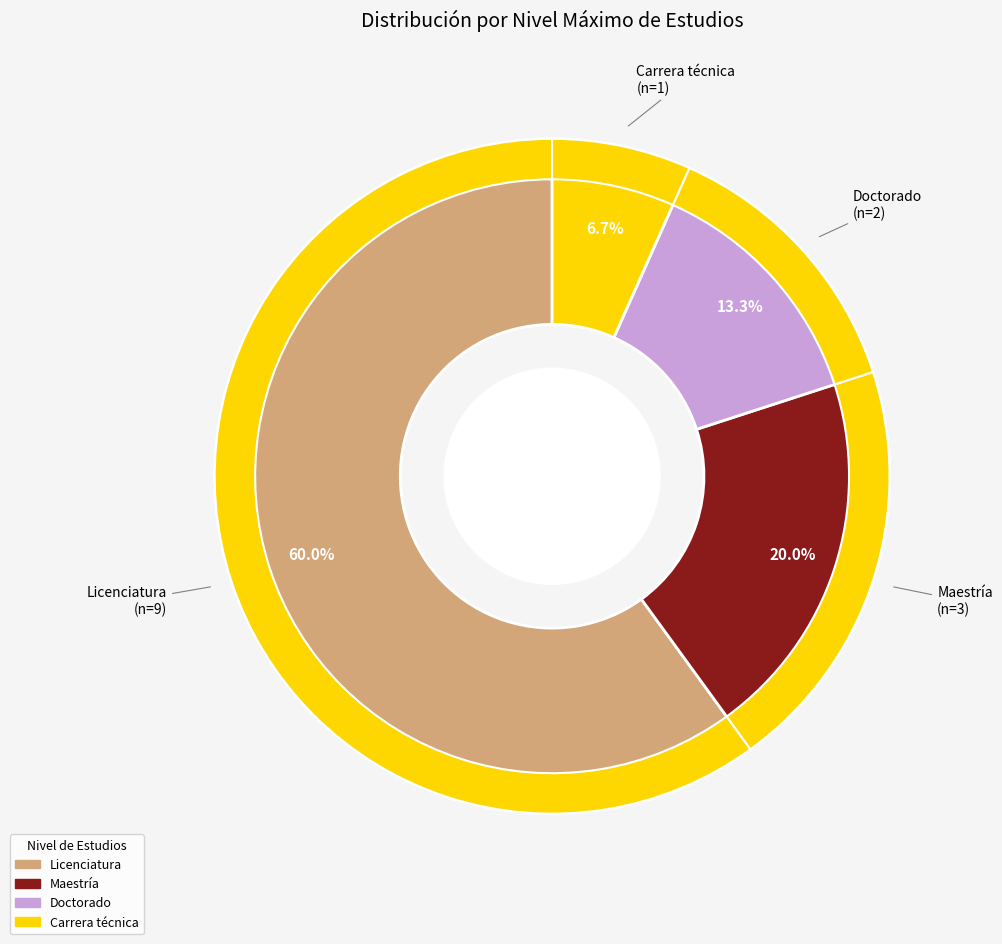

Is it true that Carrera técnica is 12% of the pie?

False